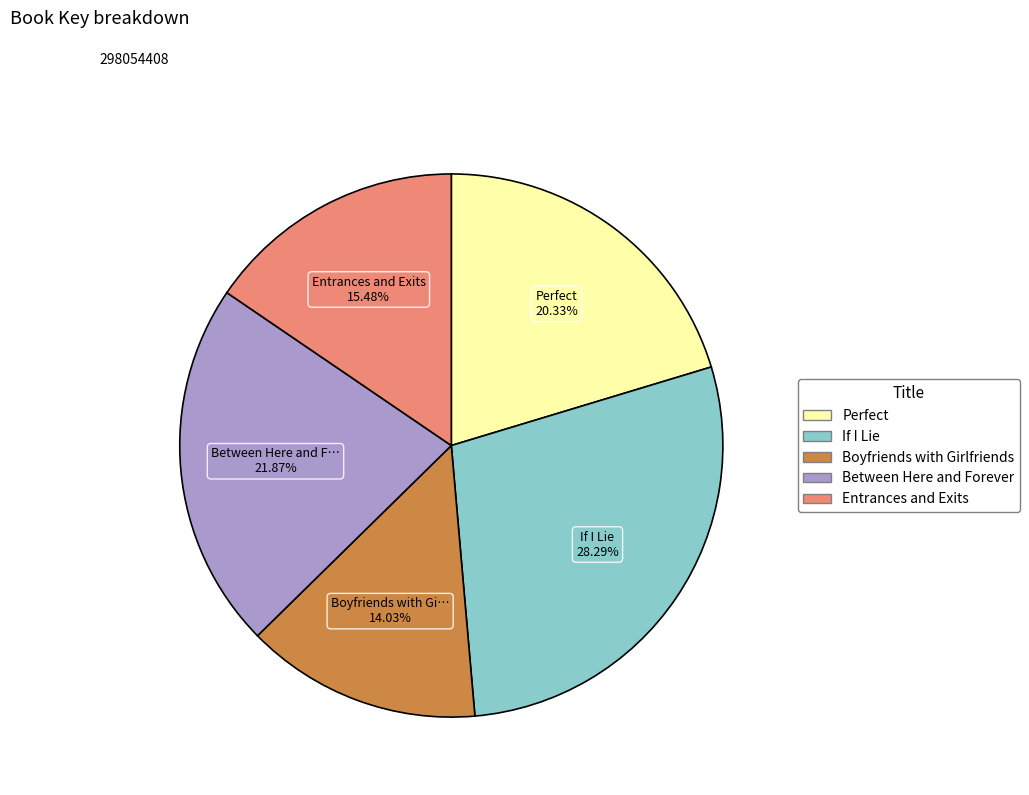

Rank the categories by value from lowest to highest.

Boyfriends with Girlfriends, Entrances and Exits, Perfect, Between Here and Forever, If I Lie